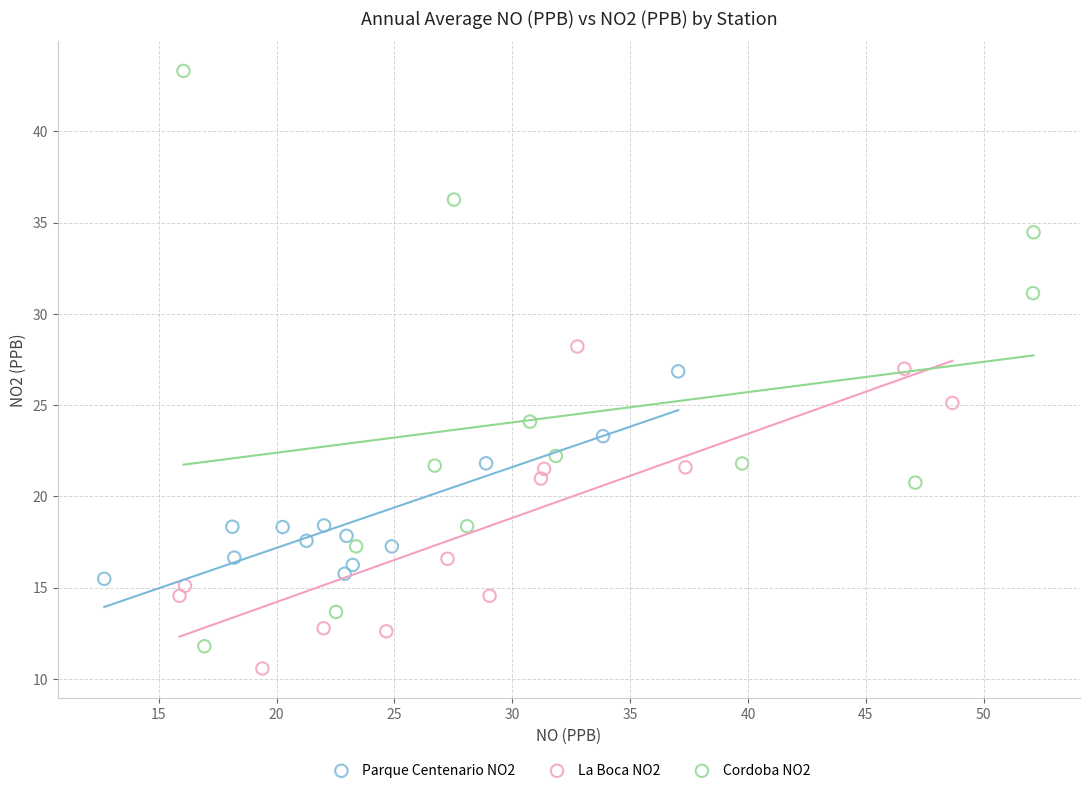

Which series has the largest Y range (max minus min)?

Cordoba NO2